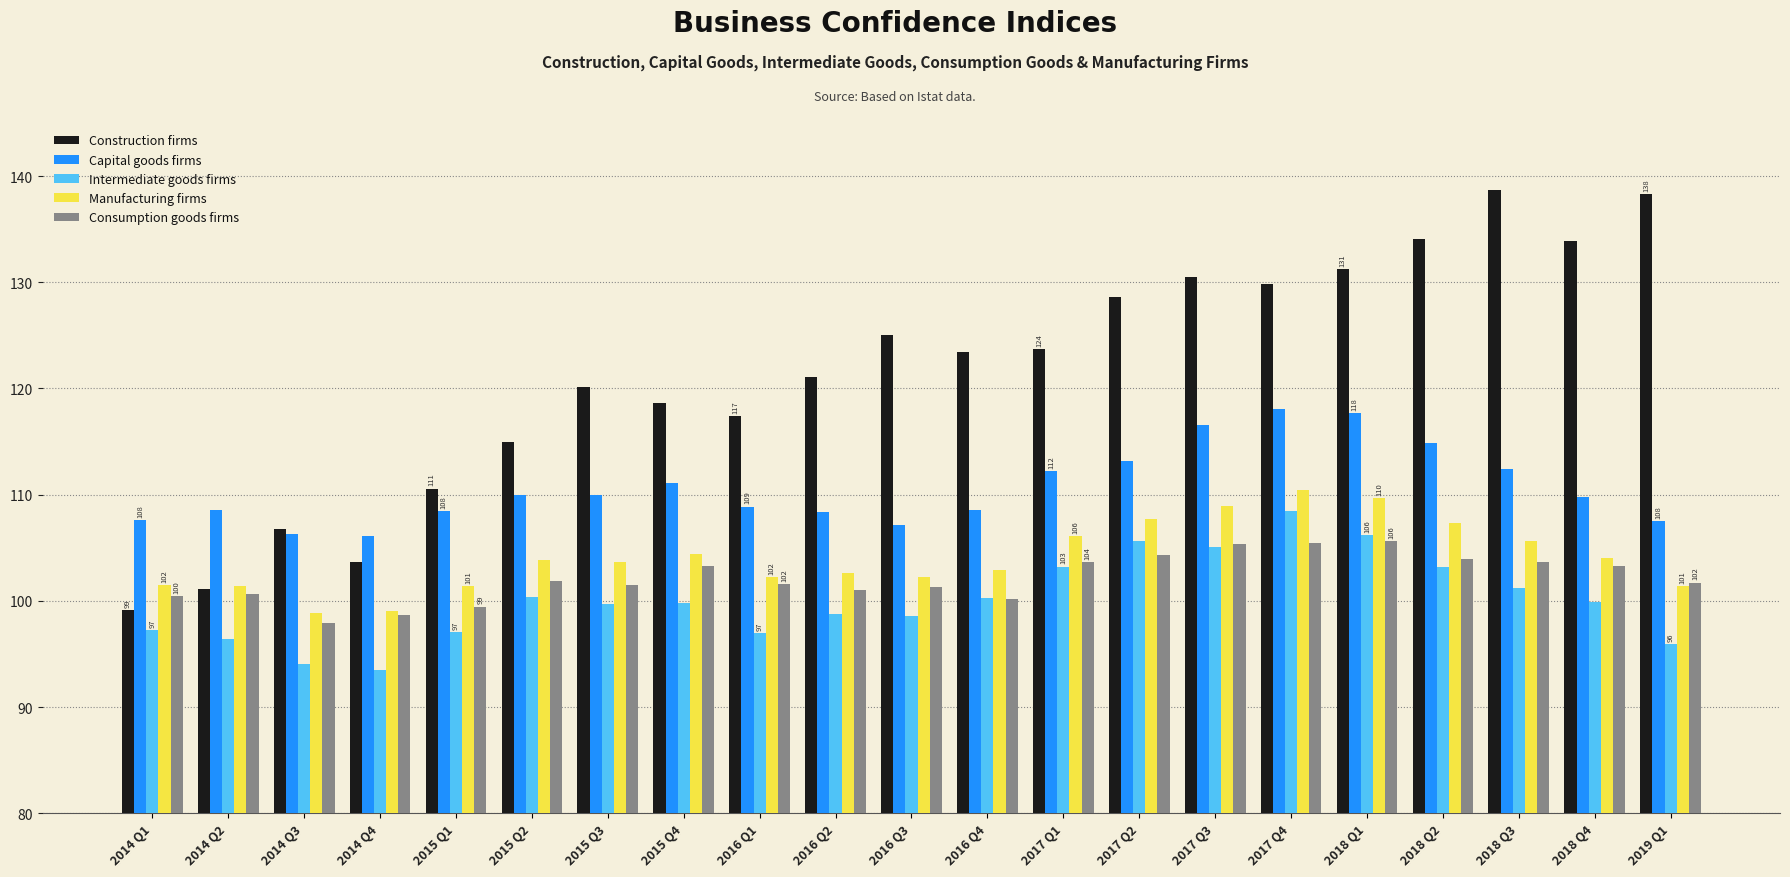

Is the value of Consumption goods firms at 2017 Q4 greater than the value of Manufacturing firms at 2018 Q4?

Yes